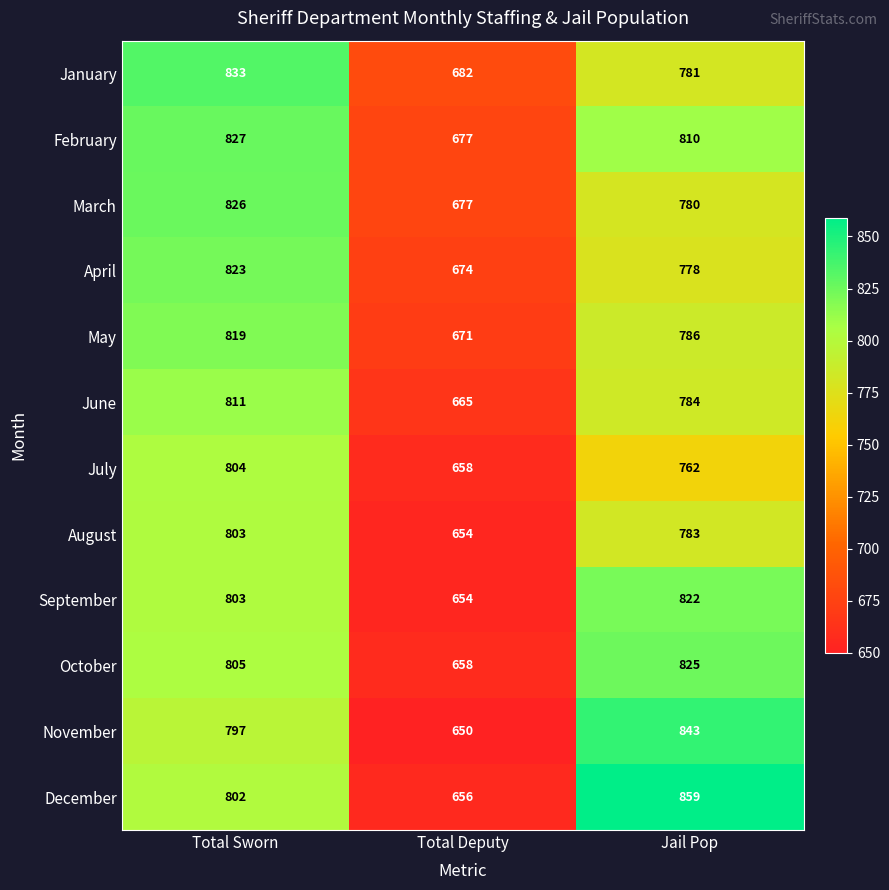

Which series changed the most between Total Deputy and Jail Pop?

December